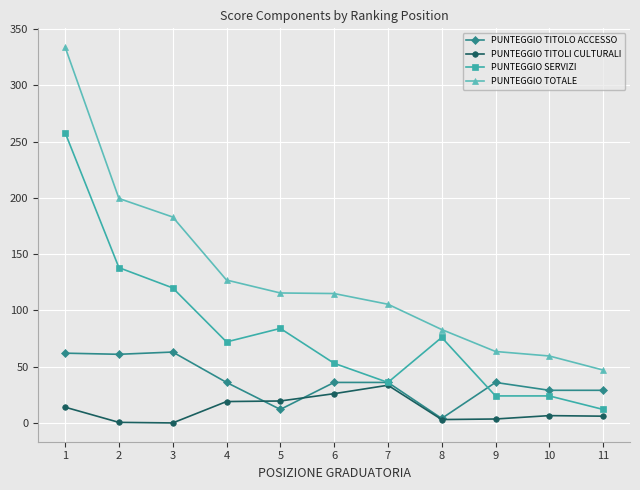

What is the total value across all series at 3?

366.0